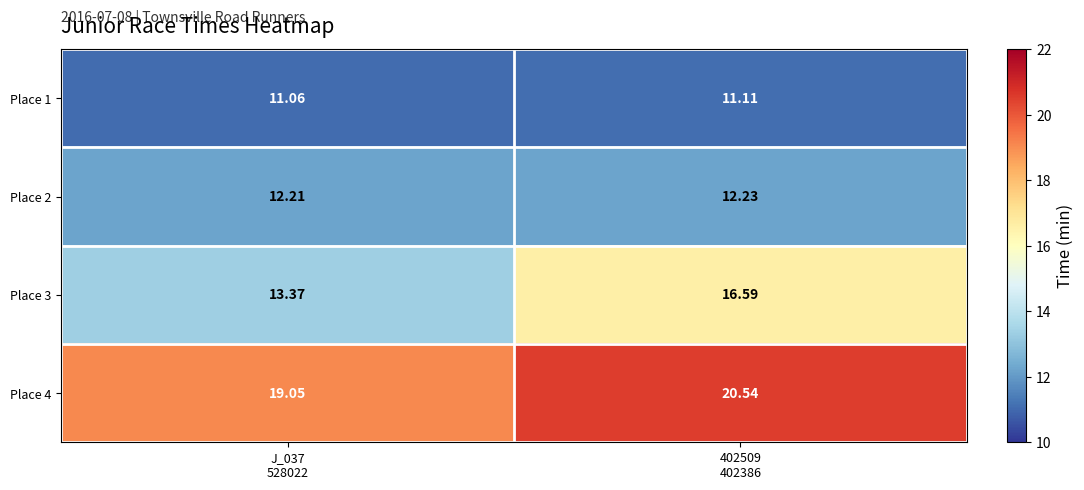

Reading left to right, list all the values displayed in this chart.

Place 1: J_037
528022=11.1	402509
402386=11.1
Place 2: J_037
528022=12.2	402509
402386=12.2
Place 3: J_037
528022=13.4	402509
402386=16.6
Place 4: J_037
528022=19.1	402509
402386=20.5